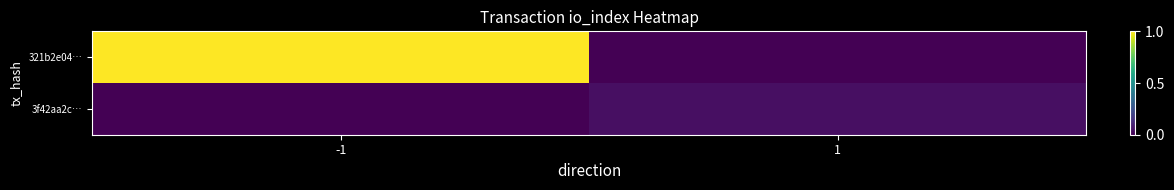

Rank the series at -1 from lowest to highest value.

3f42aa2c…, 321b2e04…